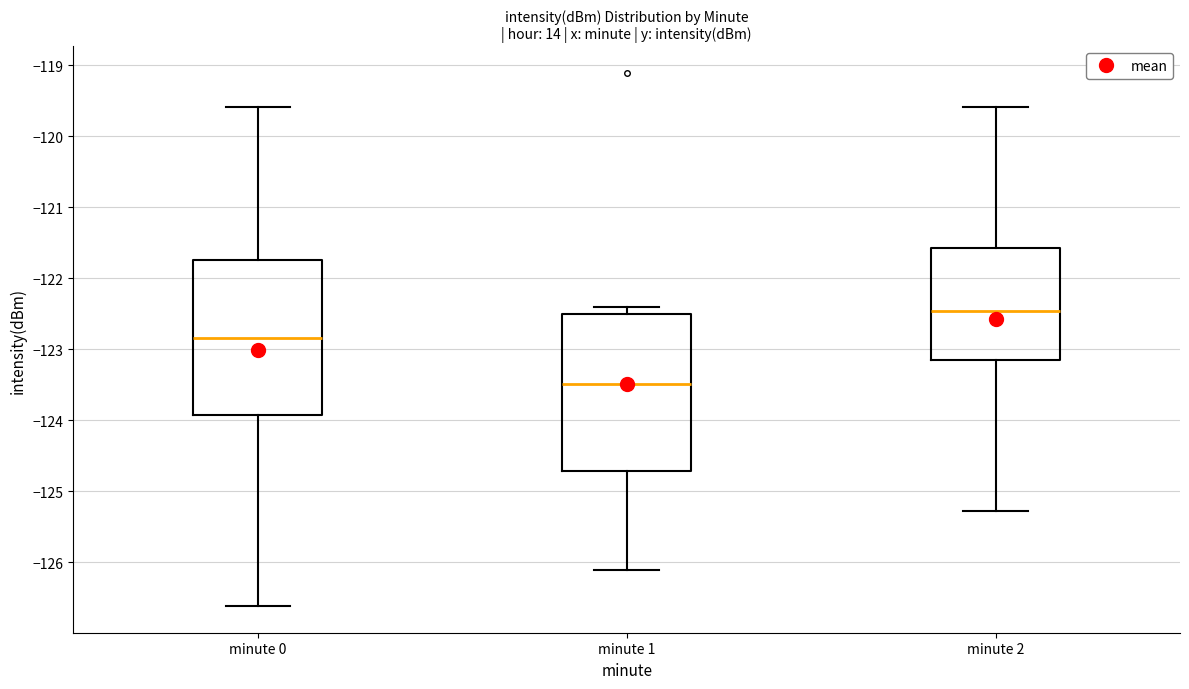

Reading left to right, read every box against the y-axis: the position of its median line, the range the box covers, and the ends of its whiskers. The values are not printed on the chart, so give them approximately, as read against the axis.

minute 0: median -122.8, box -123.9 to -121.7, whiskers -126.6 to -119.6
minute 1: median -123.5, box -124.7 to -122.5, whiskers -126.1 to -122.4
minute 2: median -122.5, box -123.1 to -121.6, whiskers -125.3 to -119.6